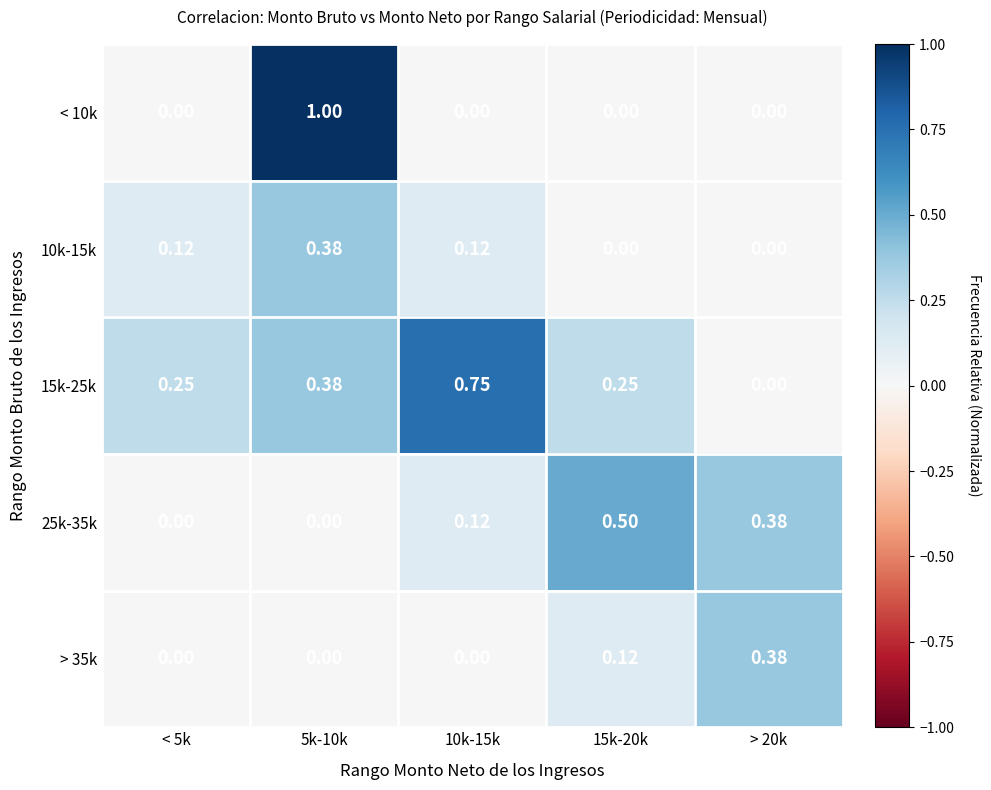

Is the value of 15k-25k at < 5k greater than the value of < 10k at 5k-10k?

No